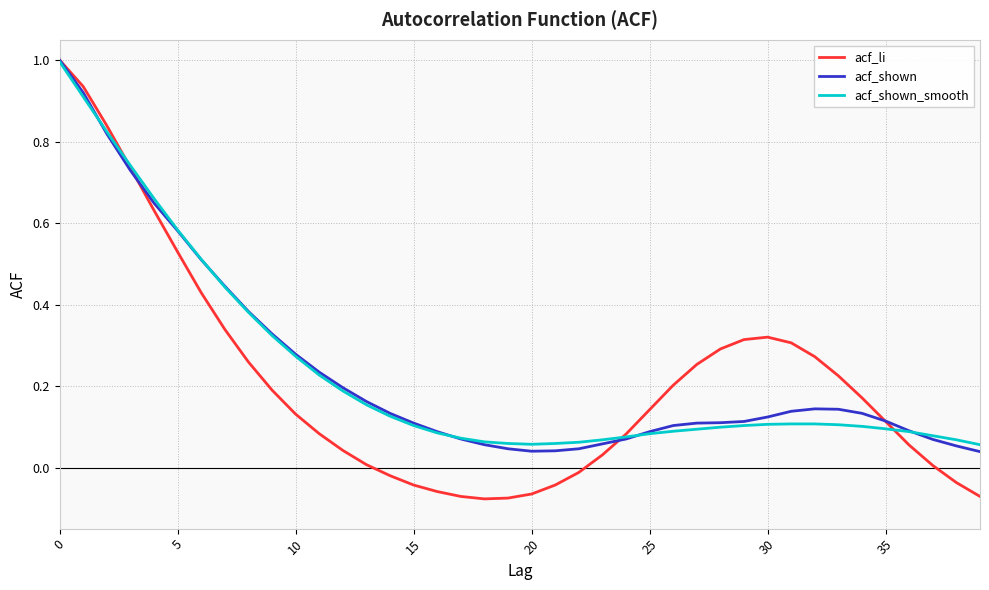

True or false: acf_shown and acf_li cross at least once.

True